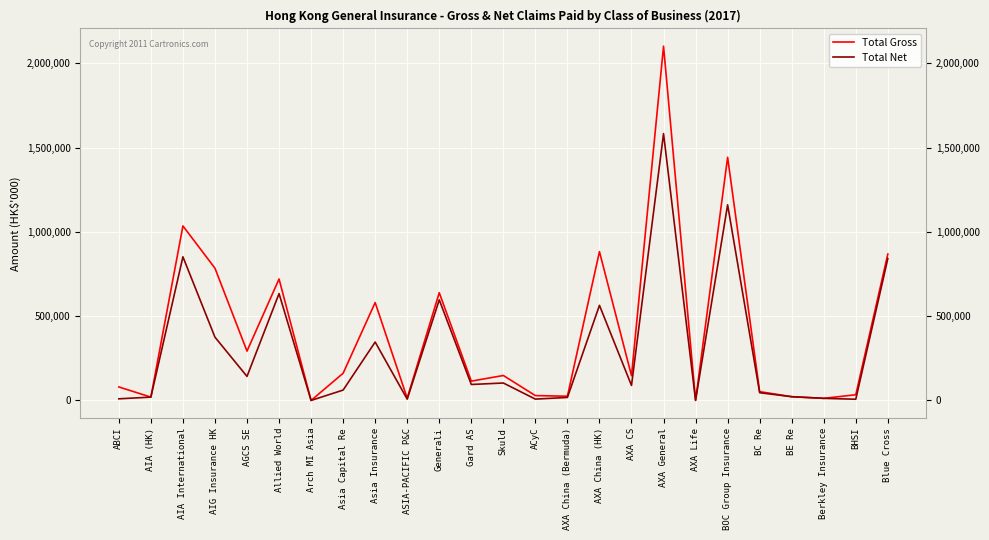

True or false: Total Gross has more than 1 points higher than both neighbors.

True